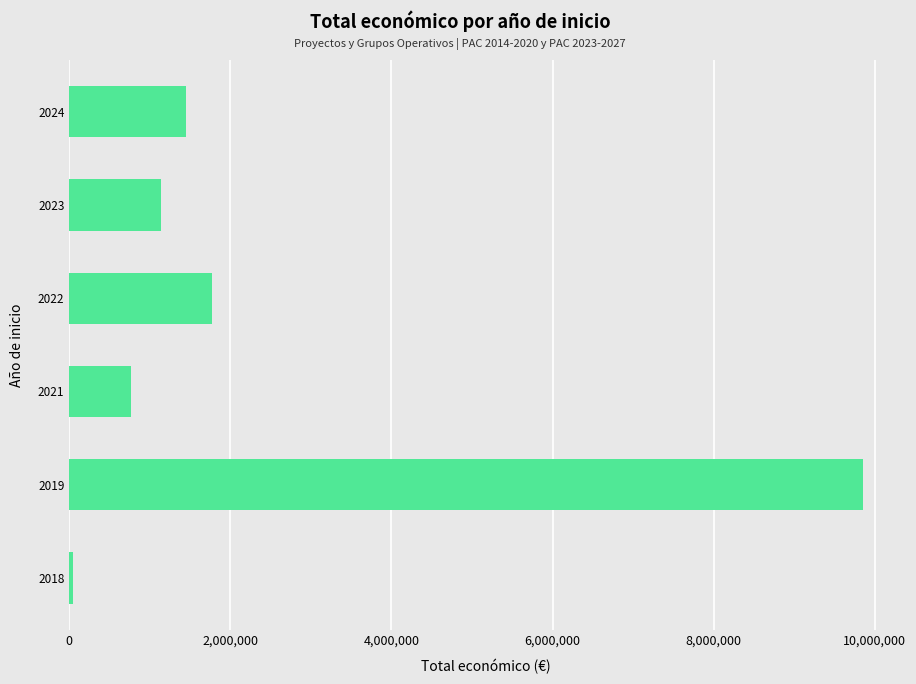

What is the average value?

2505333